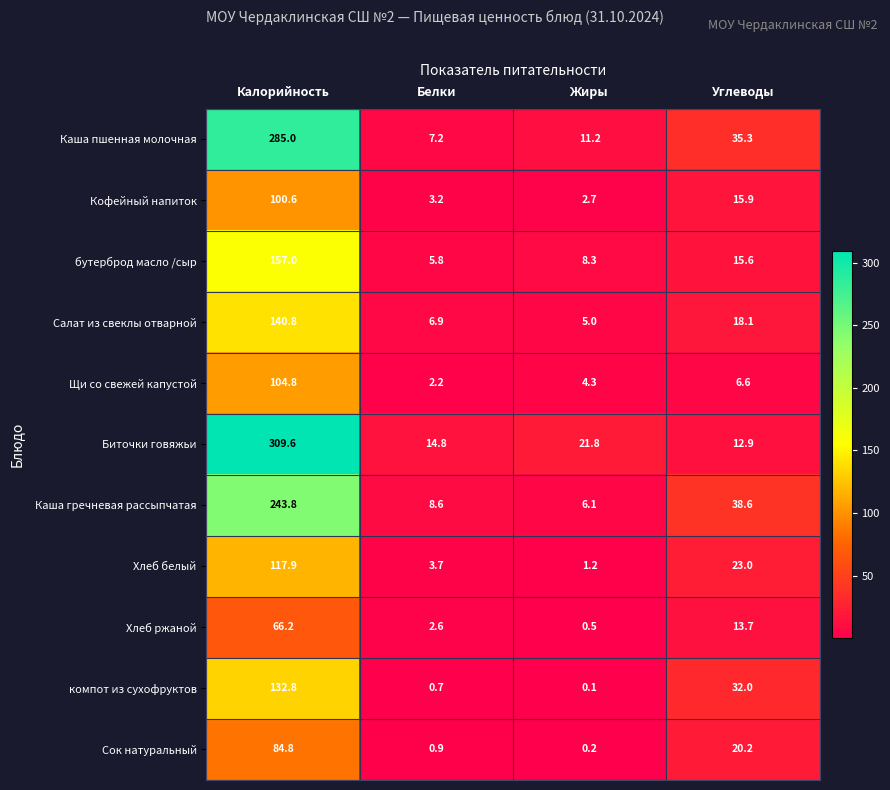

At which label does компот из сухофруктов reach its peak?

Калорийность